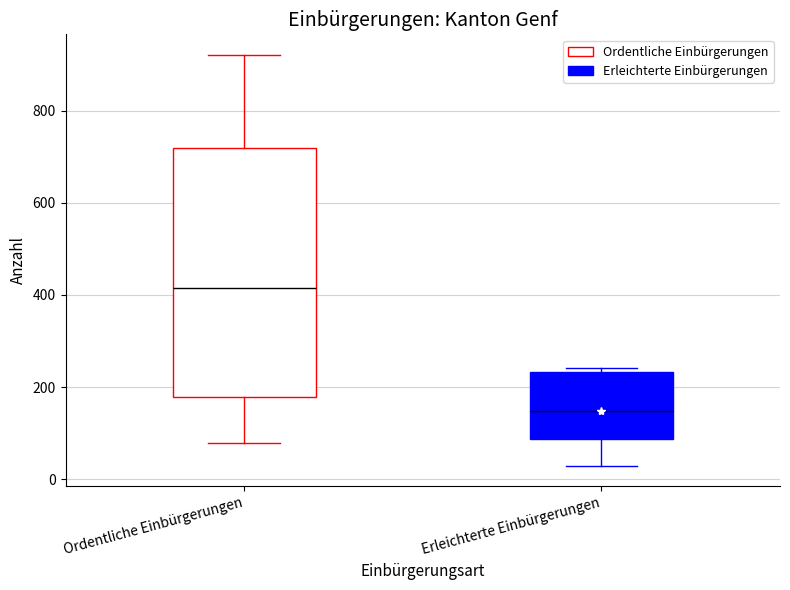

Comparing the boxes themselves (not the whiskers), which one is the tallest?

Ordentliche Einbürgerungen